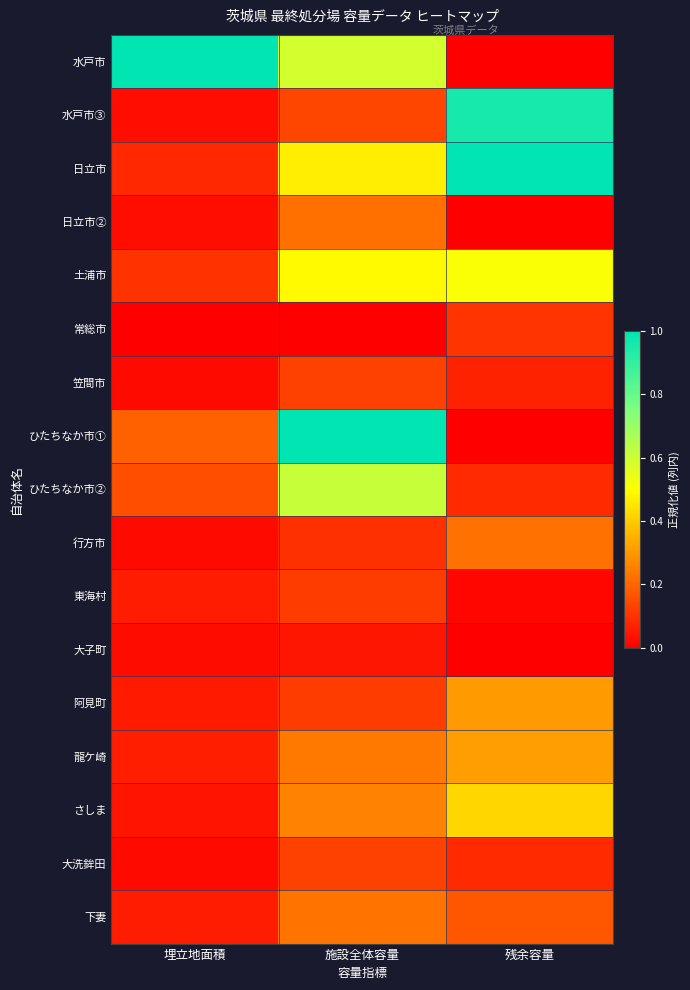

What is the total value across all series at 埋立地面積?

1.9